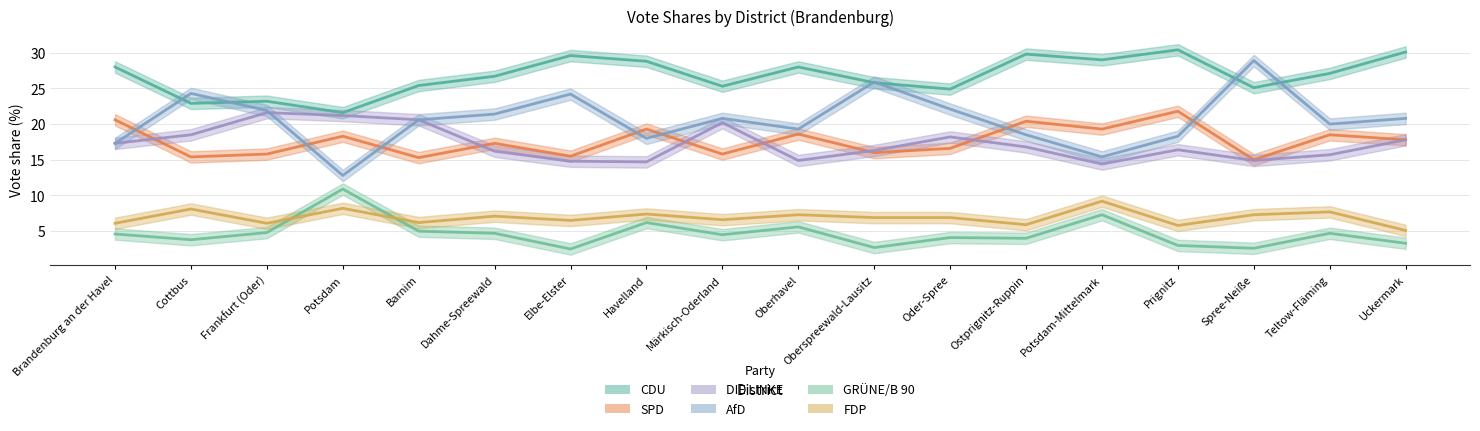

What is the difference between the DIE LINKE values at Potsdam-Mittelmark and Teltow-Fläming?

1.3